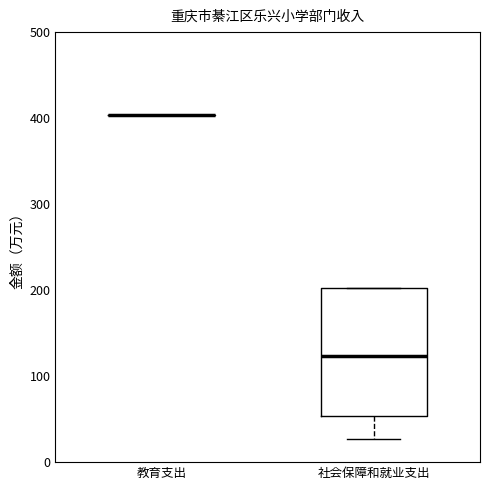

Reading left to right, transcribe this box plot: for each box, give where its median line is, the range the box spans, and where its two whiskers end, as read against the y-axis. The values are not printed on the chart, so give them approximately, as read against the axis.

教育支出: box collapsed to a line at 400, whiskers 400 to 400
社会保障和就业支出: median 120, box 50 to 200, whiskers 30 to 200